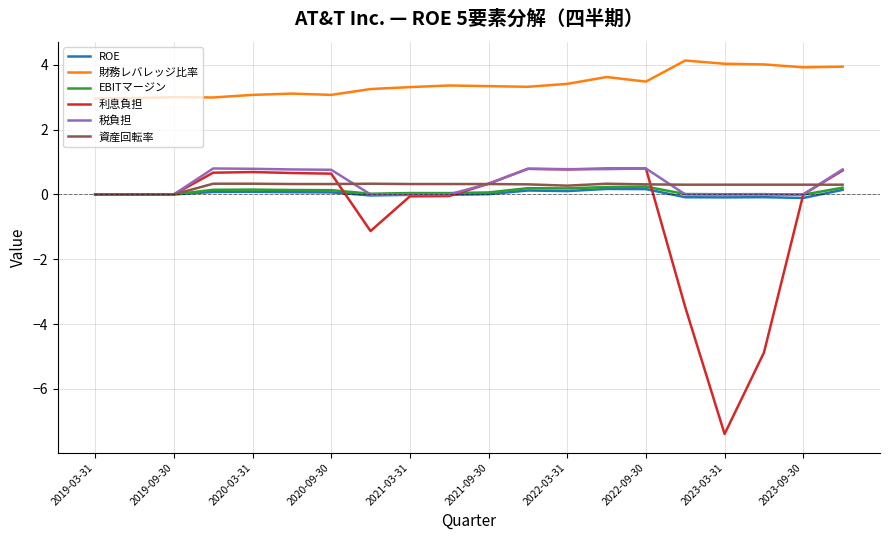

Which series has the largest total across all categories?

財務レバレッジ比率